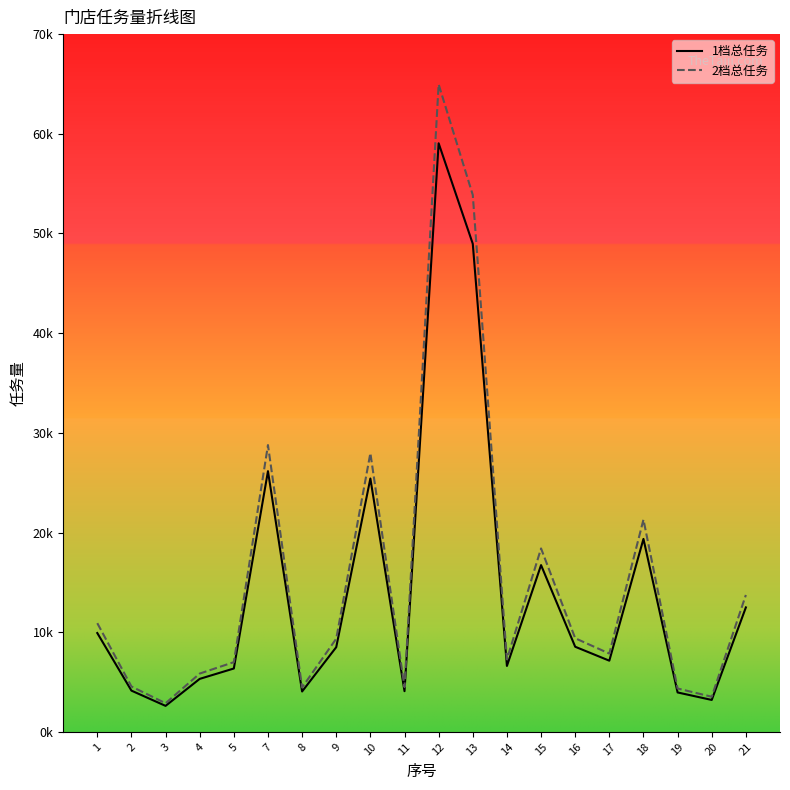

What are all the series names shown in the legend?

1档总任务, 2档总任务